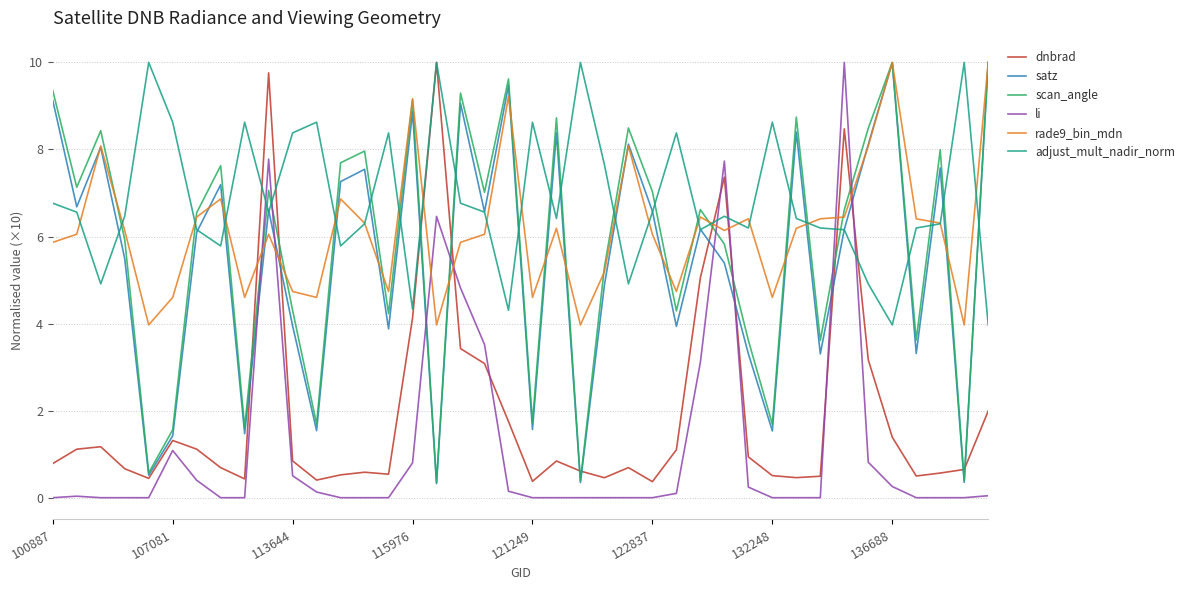

True or false: adjust_mult_nadir_norm and dnbrad cross at least once.

True